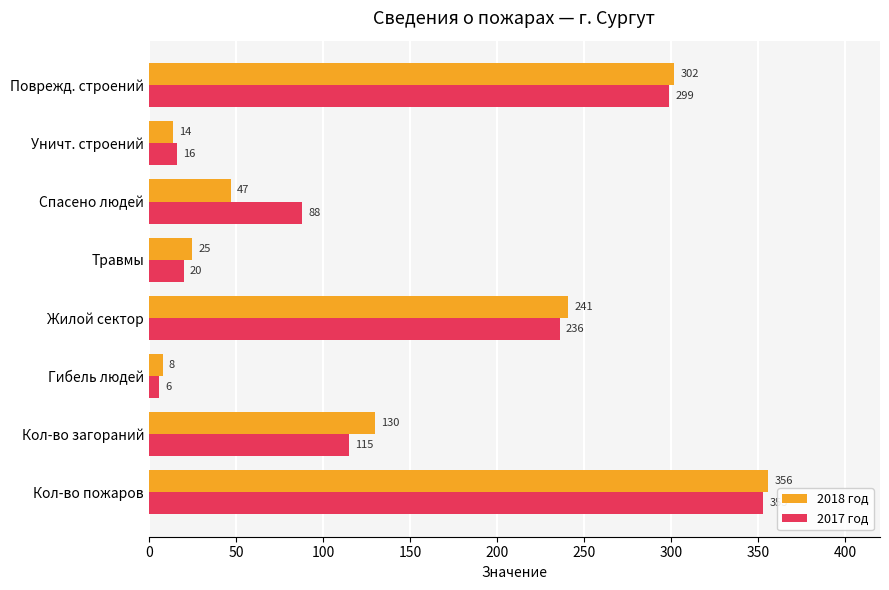

What is the maximum value shown in the chart?

356